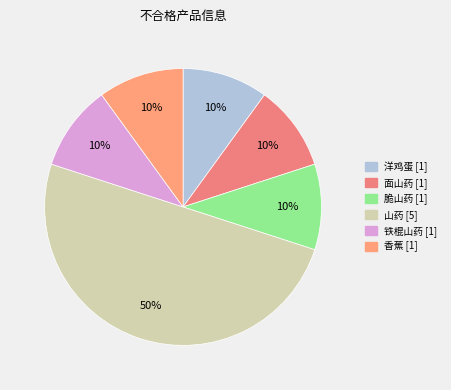

To the nearest percent, what is the combined percentage of 山药 and 面山药?

60%